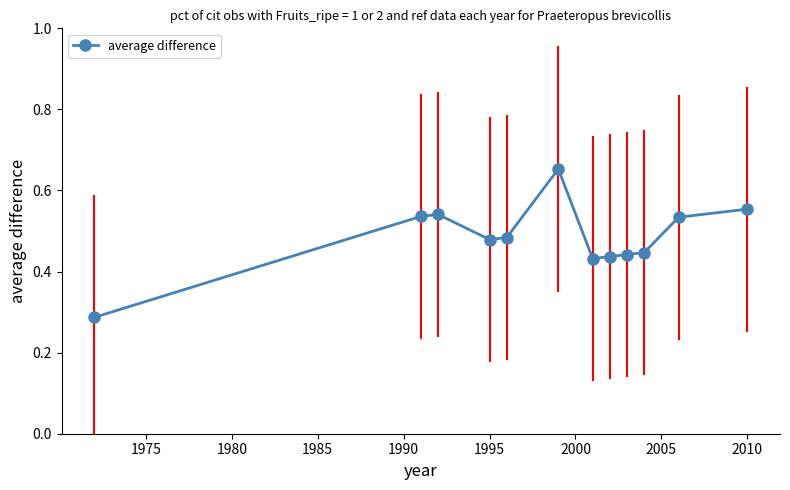

Count the values in the range 0 to 1.

12